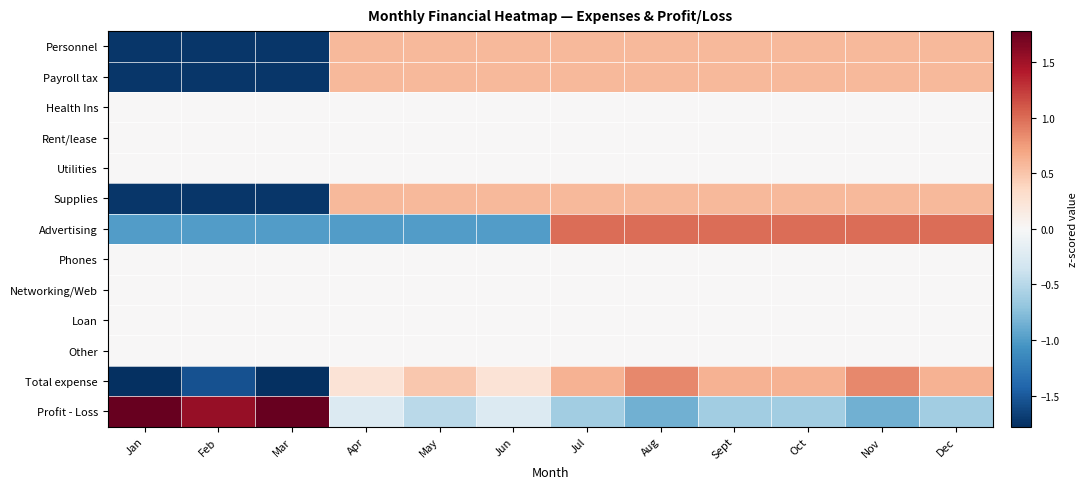

Between Nov and Jul, which is larger?

Nov